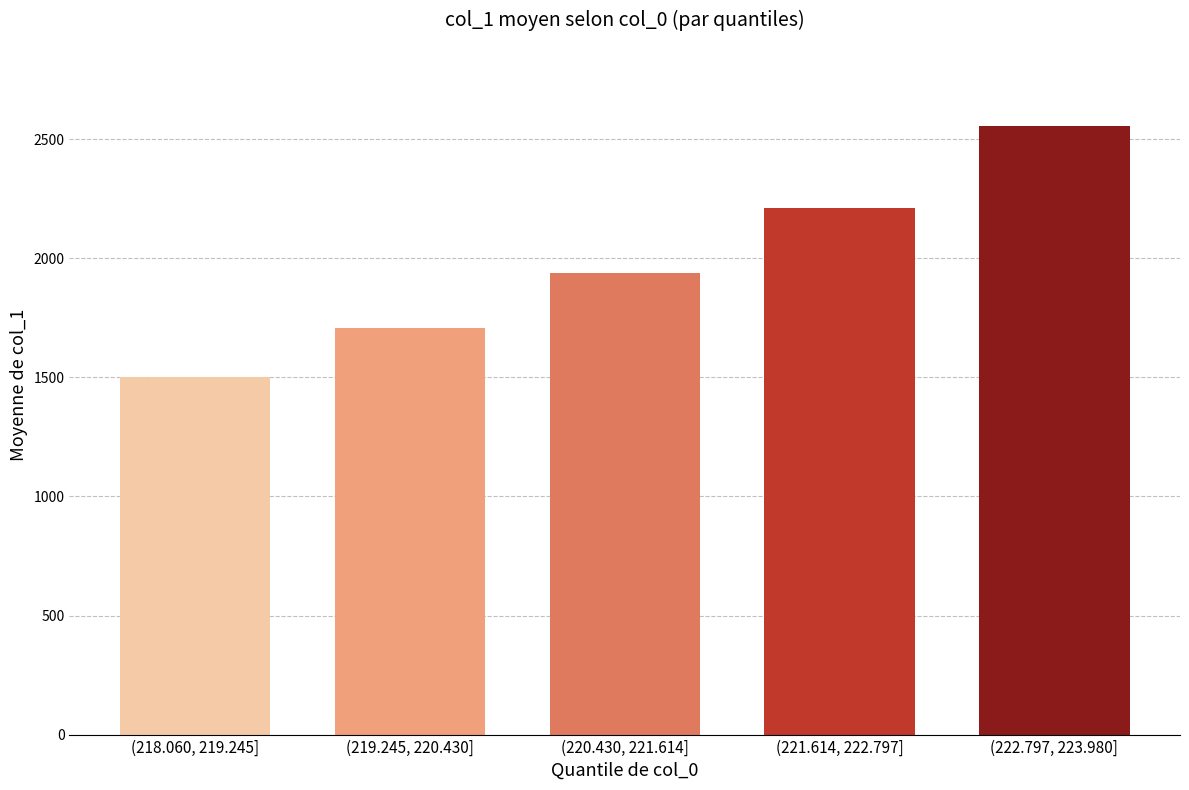

Reading left to right, list all the values displayed in this chart.

(218.060, 219.245]=1502.3	(219.245, 220.430]=1707.6	(220.430, 221.614]=1939.7	(221.614, 222.797]=2210.5	(222.797, 223.980]=2556.6